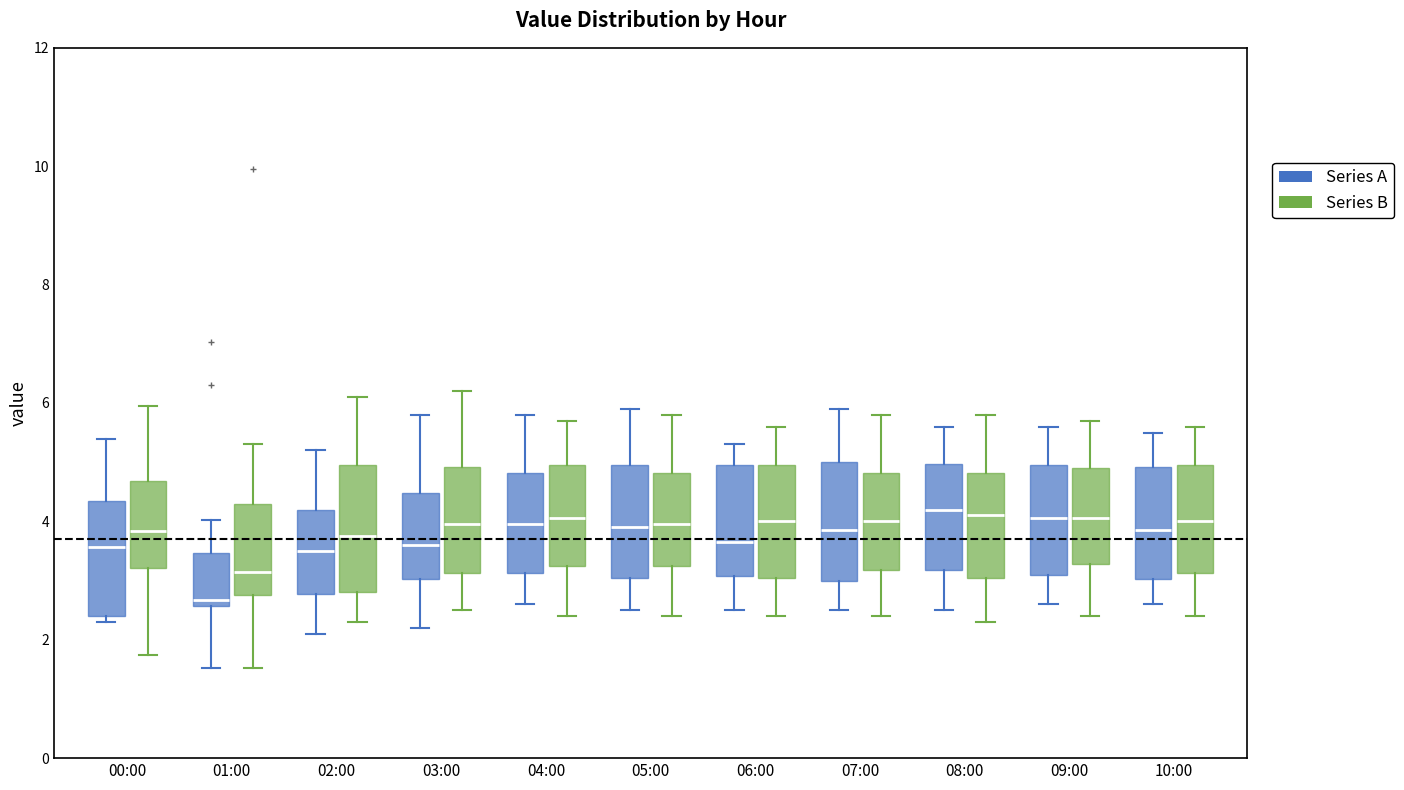

Reading left to right, read every box against the y-axis: the position of its median line, the range the box covers, and the ends of its whiskers. The values are not printed on the chart, so give them approximately, as read against the axis.

00:00 (Series A): median 3.6, box 2.4 to 4.4, whiskers 2.4 (just below the box's lower edge) to 5.4
00:00 (Series B): median 3.8, box 3.2 to 4.6, whiskers 1.8 to 6.0
01:00 (Series A): median 2.6 (just above the box's lower edge), box 2.6 to 3.4, whiskers 1.6 to 4.0
01:00 (Series B): median 3.2, box 2.8 to 4.2, whiskers 1.6 to 5.4
02:00 (Series A): median 3.6, box 2.8 to 4.2, whiskers 2.2 to 5.2
02:00 (Series B): median 3.8, box 2.8 to 5.0, whiskers 2.4 to 6.2
03:00 (Series A): median 3.6, box 3.0 to 4.4, whiskers 2.2 to 5.8
03:00 (Series B): median 4.0, box 3.2 to 5.0, whiskers 2.6 to 6.2
04:00 (Series A): median 4.0, box 3.2 to 4.8, whiskers 2.6 to 5.8
04:00 (Series B): median 4.0, box 3.2 to 5.0, whiskers 2.4 to 5.8
05:00 (Series A): median 4.0, box 3.0 to 5.0, whiskers 2.6 to 6.0
05:00 (Series B): median 4.0, box 3.2 to 4.8, whiskers 2.4 to 5.8
06:00 (Series A): median 3.6, box 3.0 to 5.0, whiskers 2.6 to 5.4
06:00 (Series B): median 4.0, box 3.0 to 5.0, whiskers 2.4 to 5.6
07:00 (Series A): median 3.8, box 3.0 to 5.0, whiskers 2.6 to 6.0
07:00 (Series B): median 4.0, box 3.2 to 4.8, whiskers 2.4 to 5.8
08:00 (Series A): median 4.2, box 3.2 to 5.0, whiskers 2.6 to 5.6
08:00 (Series B): median 4.2, box 3.0 to 4.8, whiskers 2.4 to 5.8
09:00 (Series A): median 4.0, box 3.2 to 5.0, whiskers 2.6 to 5.6
09:00 (Series B): median 4.0, box 3.2 to 5.0, whiskers 2.4 to 5.8
10:00 (Series A): median 3.8, box 3.0 to 5.0, whiskers 2.6 to 5.6
10:00 (Series B): median 4.0, box 3.2 to 5.0, whiskers 2.4 to 5.6